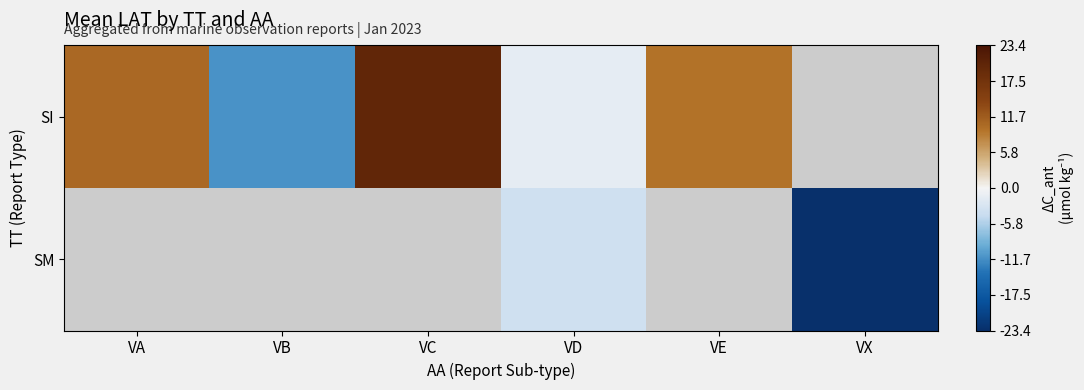

True or false: SM has a value of -0.8 at VD.

False